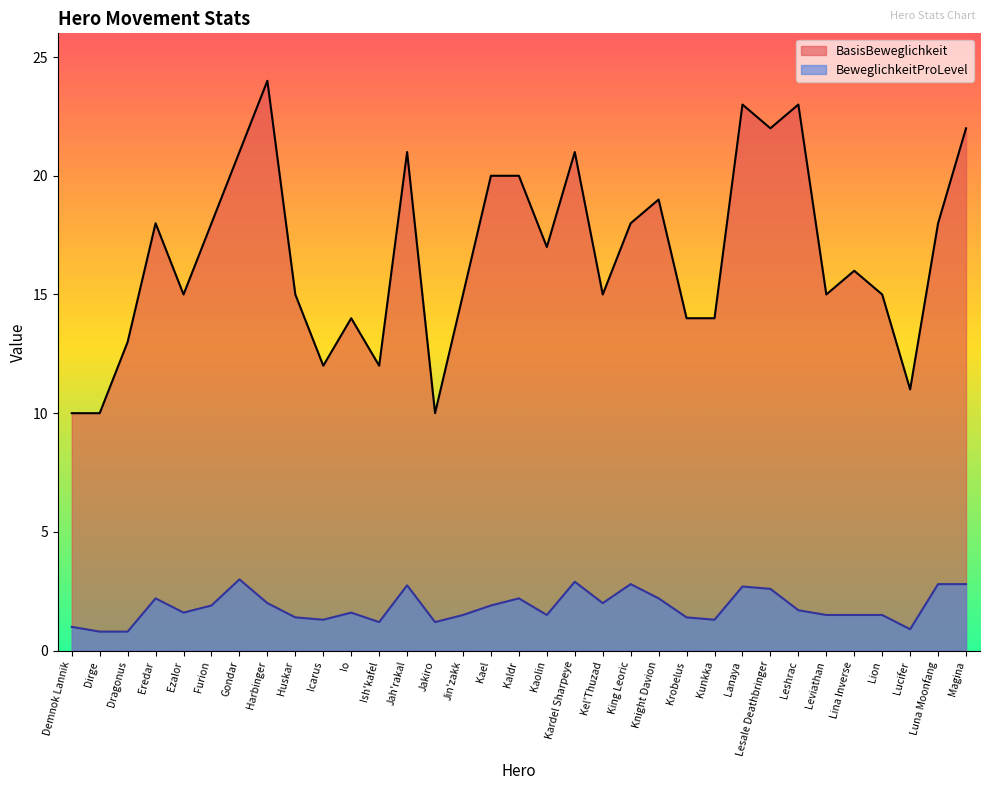

What is the difference between the maximum and minimum values in the BasisBeweglichkeit series?

14.0